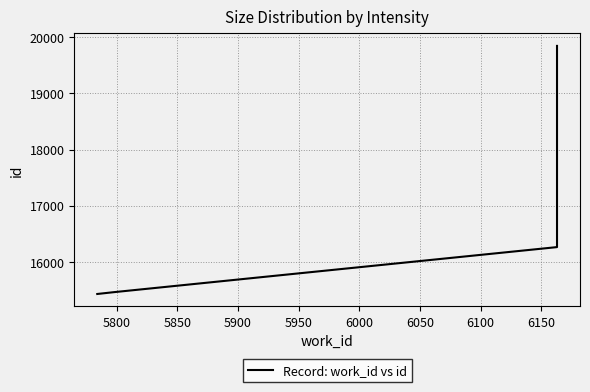

What is the difference between the maximum and minimum values?

4414